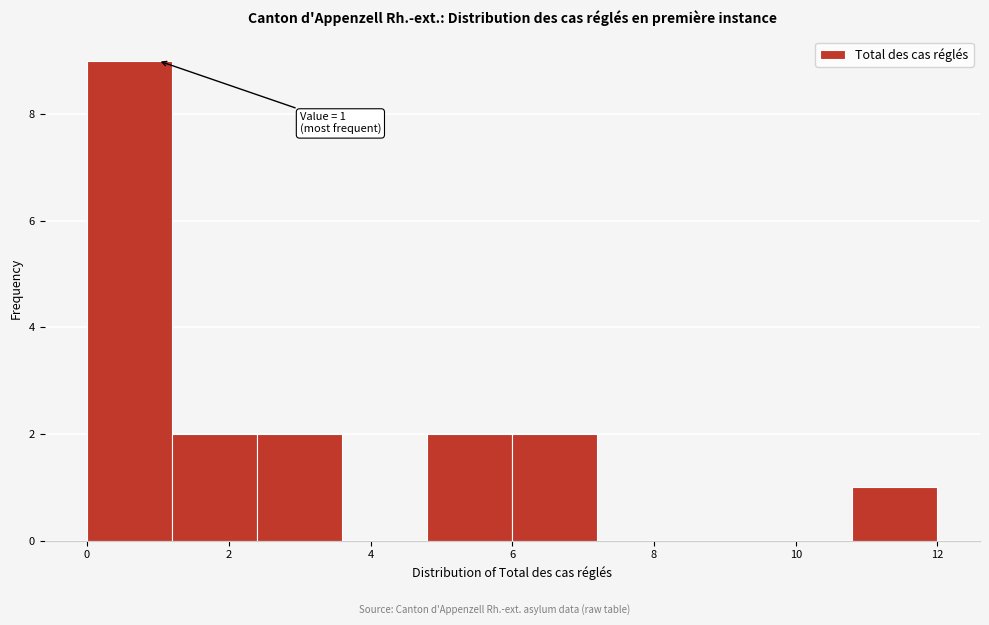

Over which range of the x-axis is the bar tallest?

0.0 to 1.2